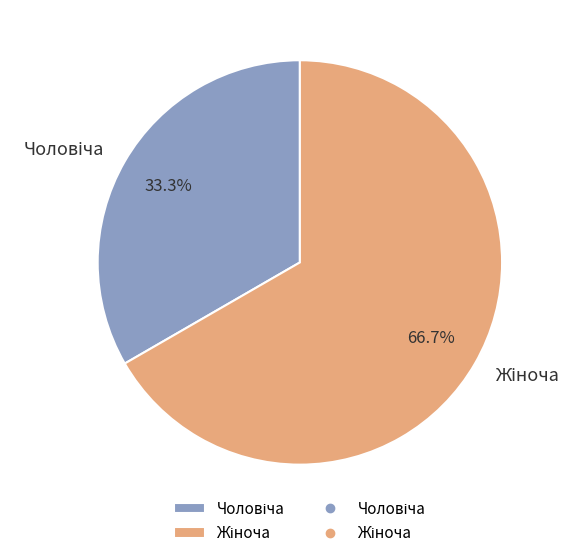

To the nearest percent, what is the average slice percentage?

50%